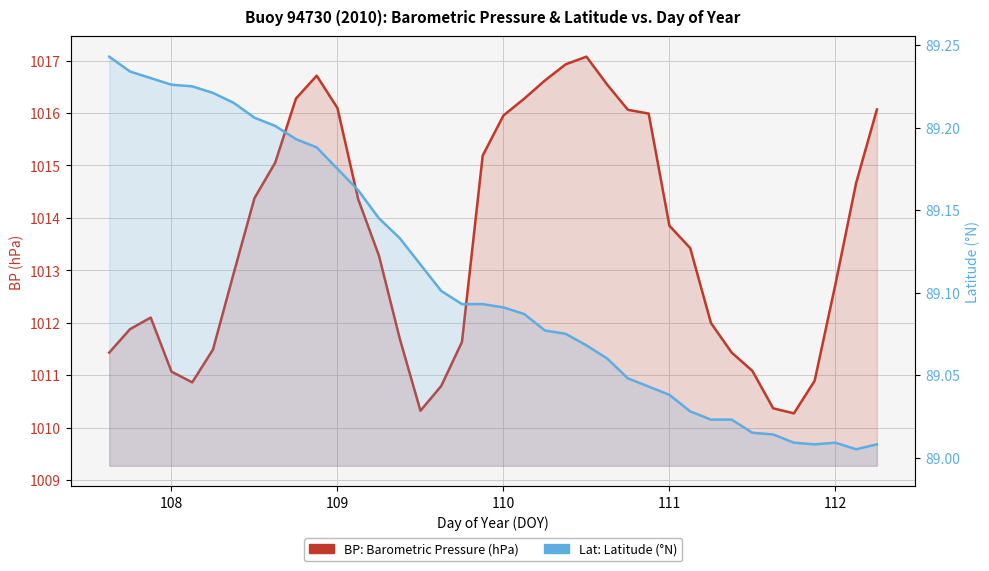

What is the difference between the maximum and second lowest values in the Lat: Latitude (°N) series?

0.2